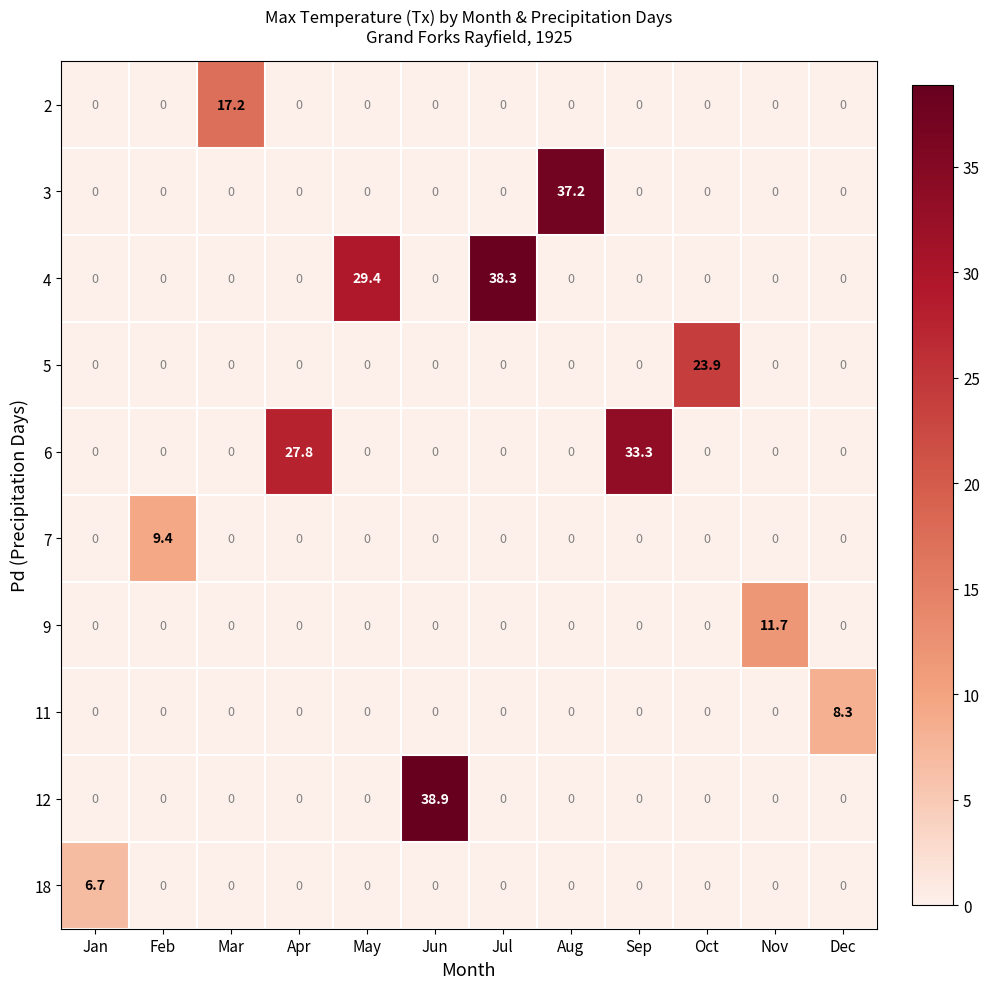

At which category is the sum across all series the highest?

Jun